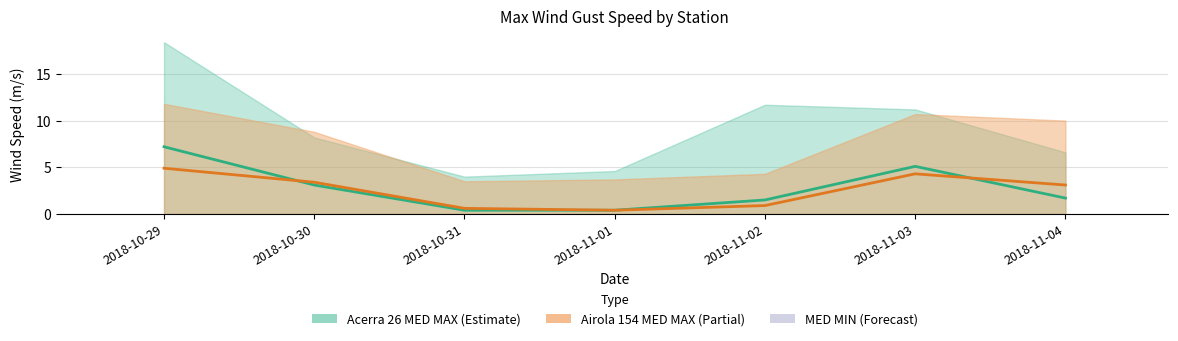

True or false: Airola 154 MED MIN has a value of 0.0 at 2018-10-30.

True